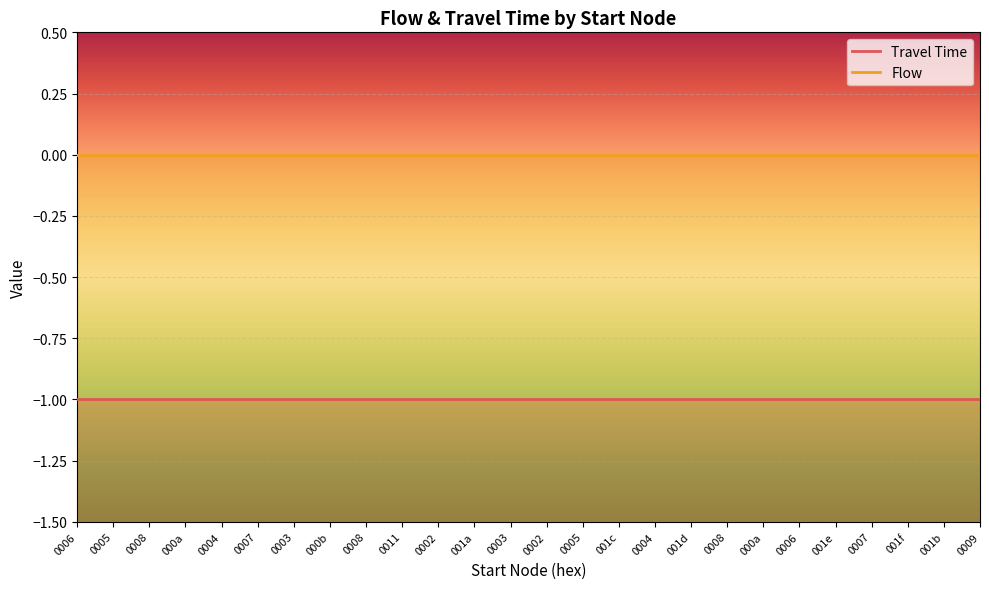

What are all the series names shown in the legend?

Travel Time, Flow